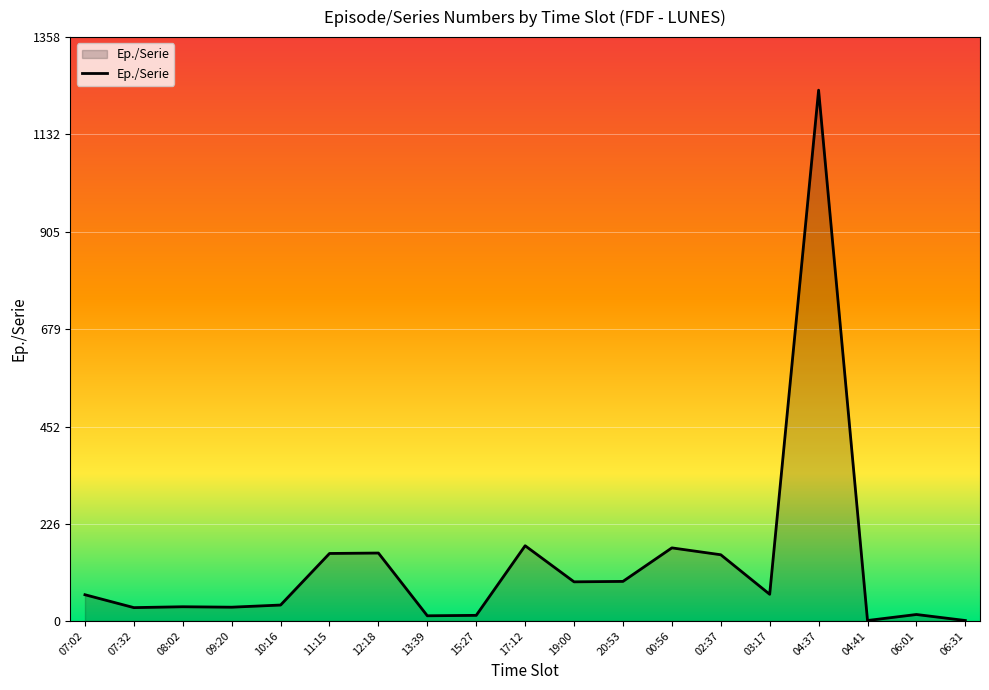

Is it true that the value at 10:16 is 37?

True